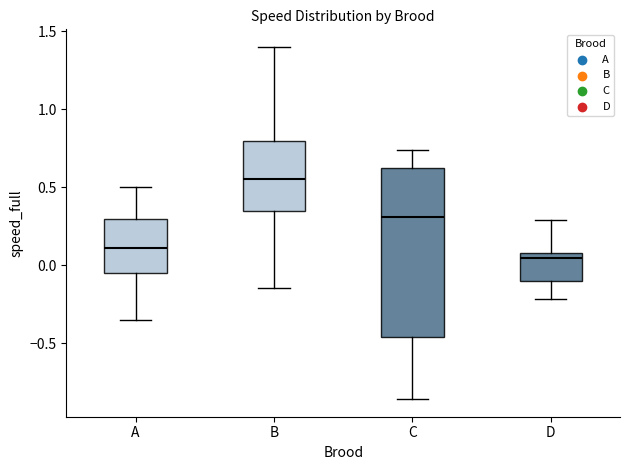

Comparing the boxes themselves (not the whiskers), which one is the tallest?

C